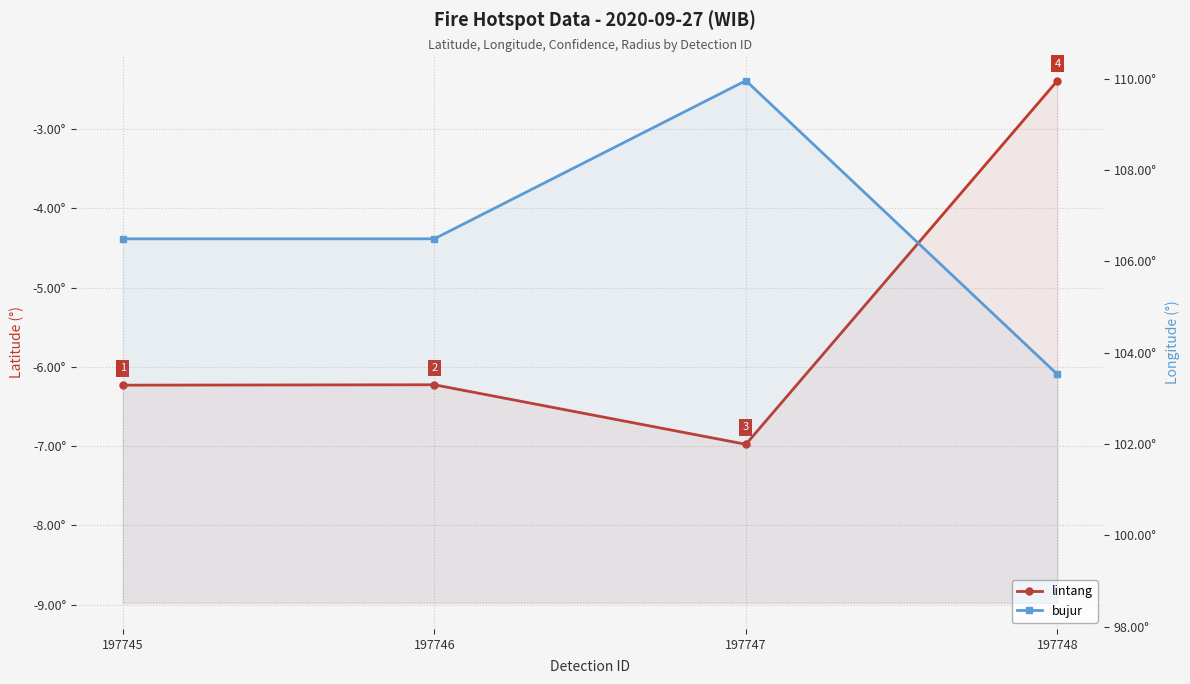

The lintang series shows -6.2 at 197746. True or false?

True